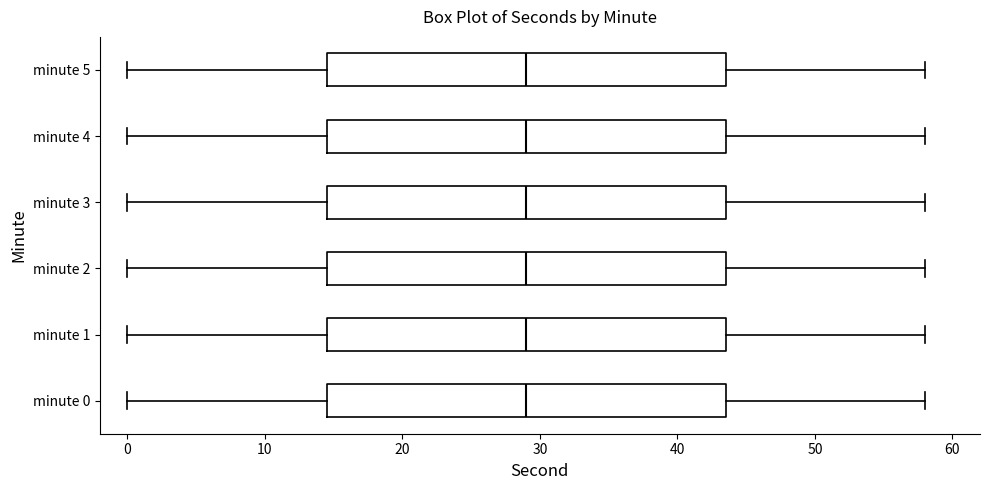

Reading bottom to top, transcribe this box plot: for each box, give where its median line is, the range the box spans, and where its two whiskers end, as read against the x-axis. The values are not printed on the chart, so give them approximately, as read against the axis.

minute 0: median 29, box 15 to 44, whiskers 0 to 58
minute 1: median 29, box 15 to 44, whiskers 0 to 58
minute 2: median 29, box 15 to 44, whiskers 0 to 58
minute 3: median 29, box 15 to 44, whiskers 0 to 58
minute 4: median 29, box 15 to 44, whiskers 0 to 58
minute 5: median 29, box 15 to 44, whiskers 0 to 58